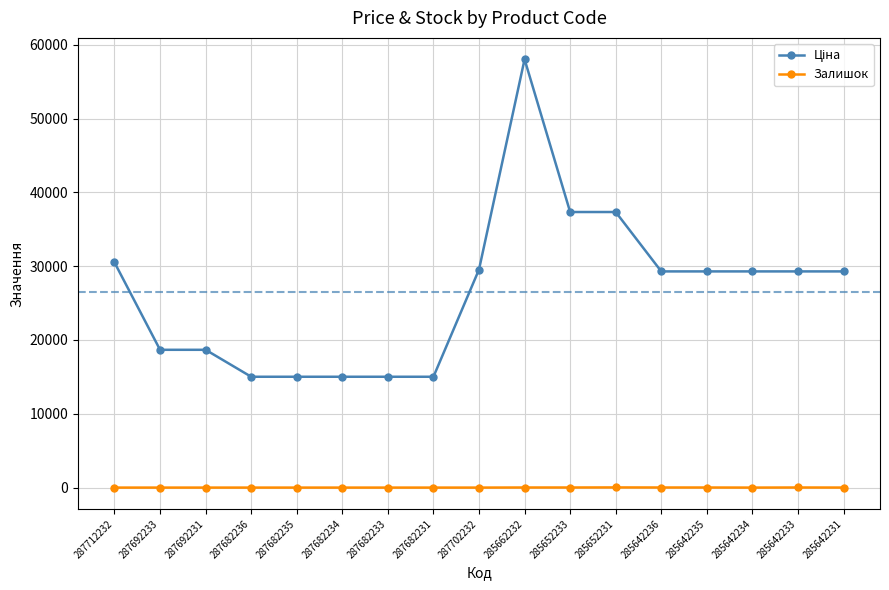

What is the value of the Залишок point at the 10th from the left?

12.0